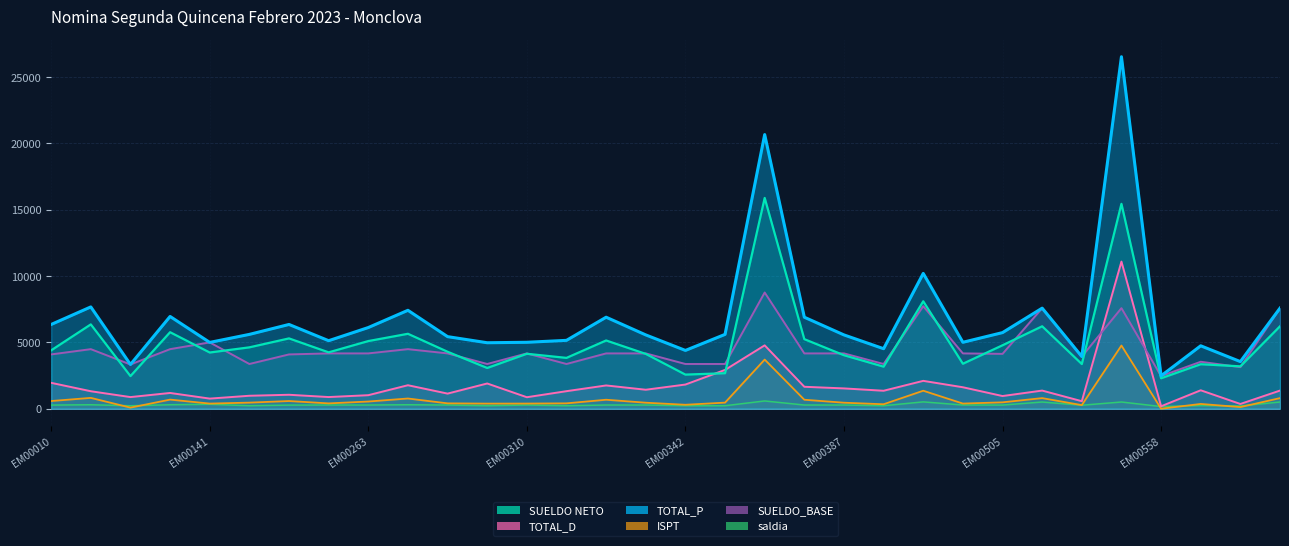

Reading right to left, list all the values displayed in this chart.

SUELDO NETO: EM00568=6215.5	EM00567=3195.5	EM00559=3354.5	EM00558=2295.0	EM00541=15449.0	EM00530=3368.5	EM00510=6215.5	EM00505=4783.5	EM00455=3391.0	EM00441=8102.0	EM00391=3171.0	EM00387=4034.0	EM00380=5245.5	EM00365=15894.5	EM00353=2677.5	EM00342=2572.0	EM00336=4134.0	EM00335=5145.5	EM00319=3832.5	EM00310=4142.5	EM00303=3071.5	EM00285=4295.5	EM00270=5650.0	EM00263=5101.0	EM00191=4249.5	EM00179=5301.5	EM00178=4627.5	EM00141=4237.5	EM00121=5769.0	EM00040=2459.0	EM00013=6358.0	EM00010=4401.5
TOTAL_D: EM00568=1368.0	EM00567=357.5	EM00559=1390.0	EM00558=184.5	EM00541=11093.0	EM00530=566.5	EM00510=1368.0	EM00505=956.0	EM00455=1618.0	EM00441=2101.0	EM00391=1354.0	EM00387=1531.0	EM00380=1654.5	EM00365=4778.0	EM00353=2927.0	EM00342=1823.0	EM00336=1431.0	EM00335=1754.5	EM00319=1322.5	EM00310=866.5	EM00303=1903.0	EM00285=1139.5	EM00270=1771.0	EM00263=1020.0	EM00191=879.5	EM00179=1051.5	EM00178=977.0	EM00141=762.5	EM00121=1188.0	EM00040=877.0	EM00013=1318.0	EM00010=1951.5
TOTAL_P: EM00568=7583.5	EM00567=3553.0	EM00559=4744.5	EM00558=2479.5	EM00541=26542.0	EM00530=3935.0	EM00510=7583.5	EM00505=5739.5	EM00455=5009.0	EM00441=10203.0	EM00391=4525.0	EM00387=5565.0	EM00380=6900.0	EM00365=20672.5	EM00353=5604.5	EM00342=4395.0	EM00336=5565.0	EM00335=6900.0	EM00319=5155.0	EM00310=5009.0	EM00303=4974.5	EM00285=5435.0	EM00270=7421.0	EM00263=6121.0	EM00191=5129.0	EM00179=6353.0	EM00178=5604.5	EM00141=5000.0	EM00121=6957.0	EM00040=3336.0	EM00013=7676.0	EM00010=6353.0
ISPT: EM00568=799.0	EM00567=122.5	EM00559=359.5	EM00558=0.0	EM00541=4765.5	EM00530=271.5	EM00510=799.0	EM00505=481.0	EM00455=388.5	EM00441=1356.5	EM00391=336.0	EM00387=453.0	EM00380=676.5	EM00365=3706.0	EM00353=459.0	EM00342=297.0	EM00336=453.0	EM00335=676.5	EM00319=404.5	EM00310=388.5	EM00303=385.0	EM00285=404.5	EM00270=769.5	EM00263=542.0	EM00191=401.5	EM00179=579.0	EM00178=459.0	EM00141=387.5	EM00121=686.5	EM00040=81.5	EM00013=816.5	EM00010=579.0
SUELDO_BASE: EM00568=7583.5	EM00567=3135.0	EM00559=3541.0	EM00558=2460.0	EM00541=7583.5	EM00530=3935.0	EM00510=7583.5	EM00505=4135.5	EM00455=4171.0	EM00441=7730.0	EM00391=3372.5	EM00387=4171.0	EM00380=4171.0	EM00365=8764.0	EM00353=3372.5	EM00342=3372.5	EM00336=4171.0	EM00335=4171.0	EM00319=3372.5	EM00310=4171.0	EM00303=3372.5	EM00285=4171.0	EM00270=4491.5	EM00263=4171.0	EM00191=4171.0	EM00179=4094.0	EM00178=3372.5	EM00141=5000.0	EM00121=4491.5	EM00040=3336.0	EM00013=4491.5	EM00010=4094.0
saldia: EM00568=505.6	EM00567=209.0	EM00559=236.1	EM00558=164.0	EM00541=505.6	EM00530=262.3	EM00510=505.6	EM00505=275.7	EM00455=278.1	EM00441=515.3	EM00391=224.8	EM00387=278.1	EM00380=278.1	EM00365=584.3	EM00353=224.8	EM00342=224.8	EM00336=278.1	EM00335=278.1	EM00319=224.8	EM00310=278.1	EM00303=224.8	EM00285=278.1	EM00270=299.4	EM00263=278.1	EM00191=278.1	EM00179=272.9	EM00178=224.8	EM00141=333.3	EM00121=299.4	EM00040=222.4	EM00013=299.4	EM00010=272.9